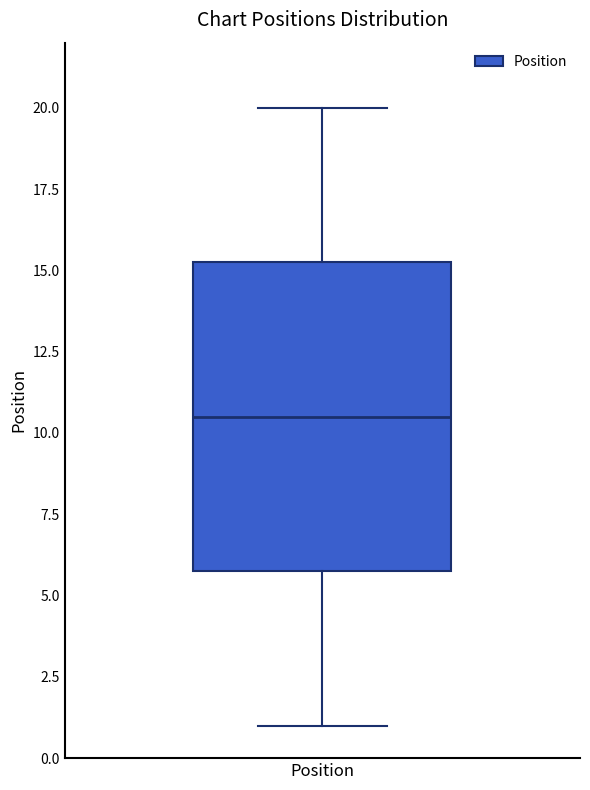

Transcribe this box plot: give where the median line is, the range the box spans, and where the two whiskers end, as read against the y-axis. The values are not printed on the chart, so give them approximately, as read against the axis.

median 10.5, box 6.0 to 15.5, whiskers 1.0 to 20.0